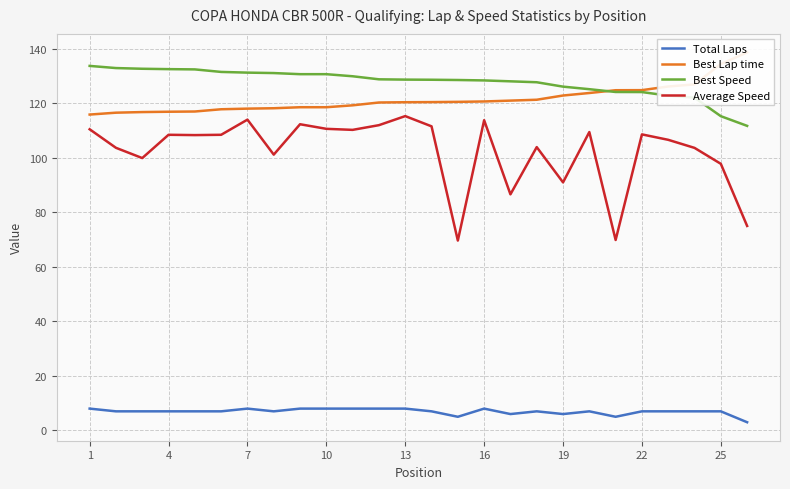

How many lines are shown in the chart?

4